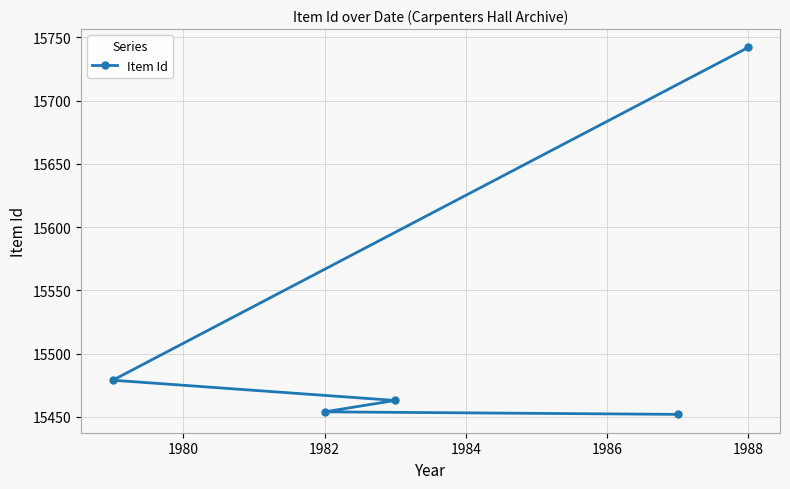

Which category has the highest value across all series?

1988